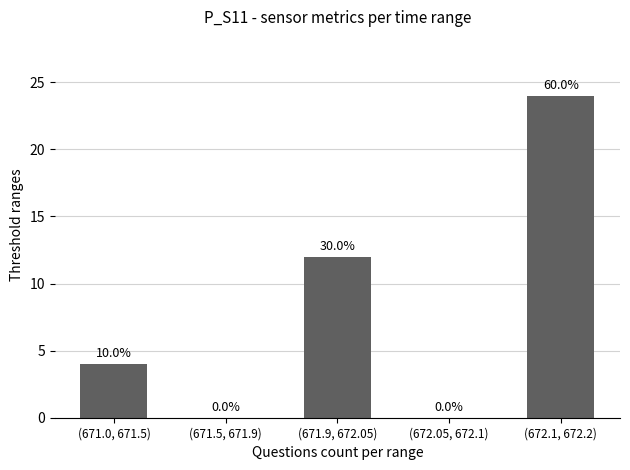

The value at (671.9, 672.05) is 6. True or false?

False